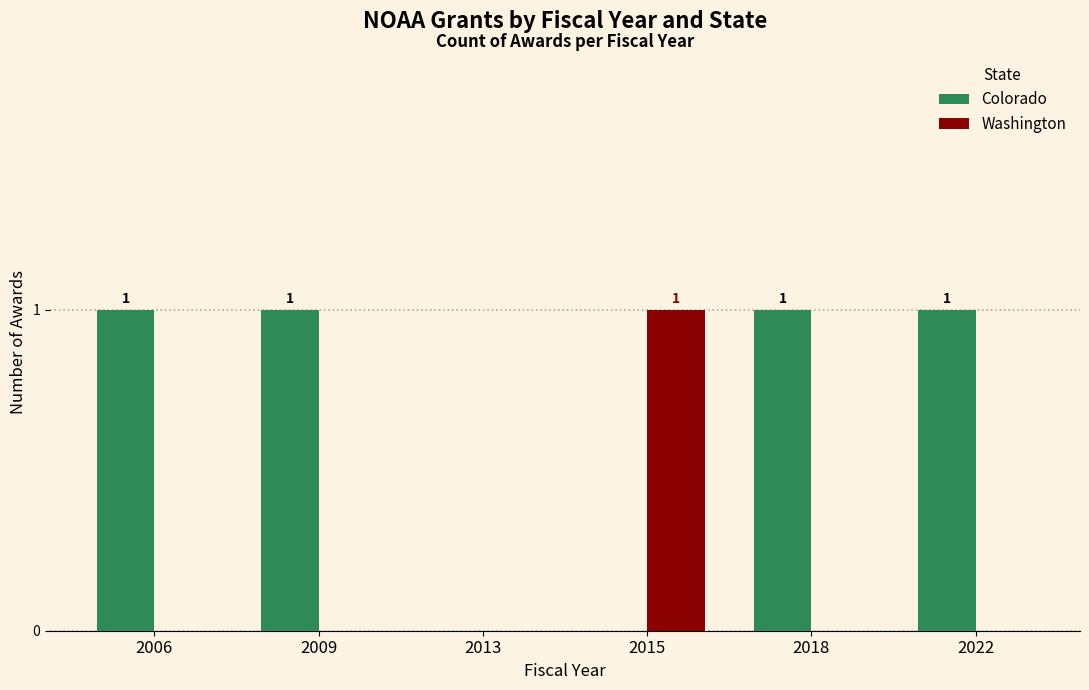

What is the spread (max minus min) of values at 2006?

1